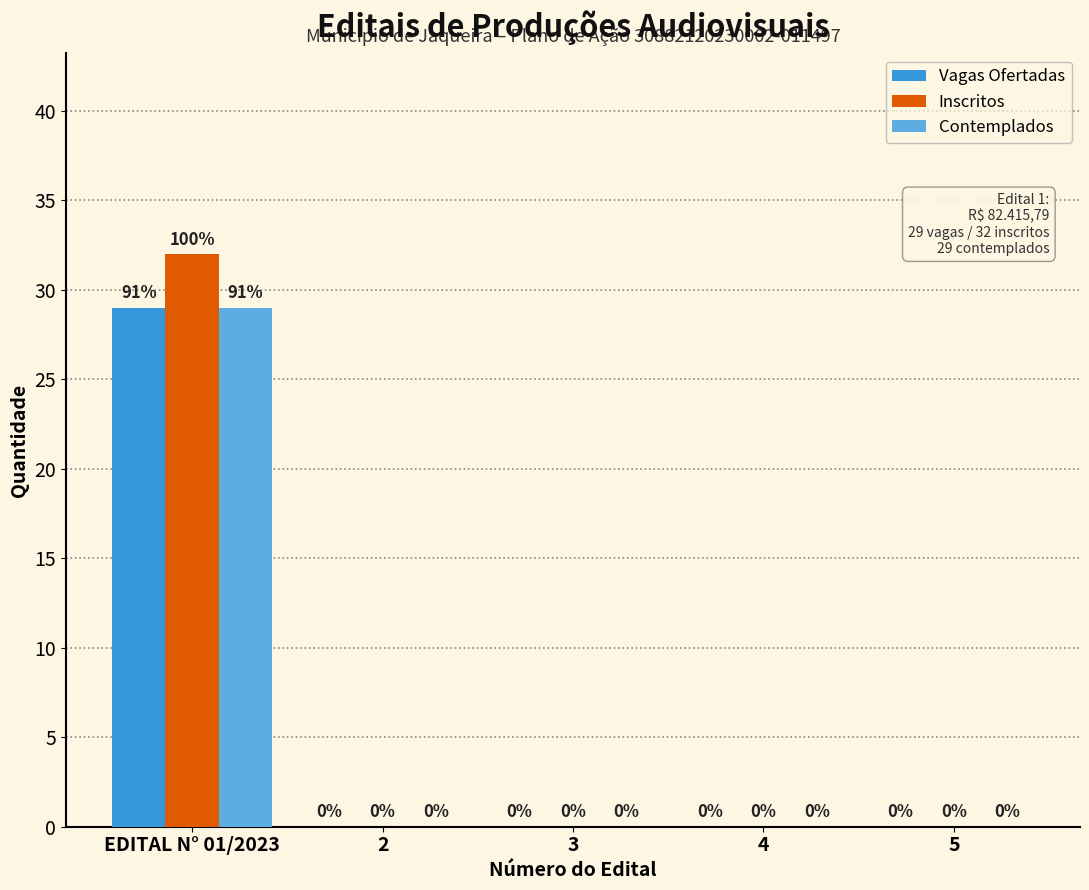

Reading right to left, extract all data points from this chart.

Vagas Ofertadas: 5=0	4=0	3=0	2=0	EDITAL N° 01/2023=29
Inscritos: 5=0	4=0	3=0	2=0	EDITAL N° 01/2023=32
Contemplados: 5=0	4=0	3=0	2=0	EDITAL N° 01/2023=29